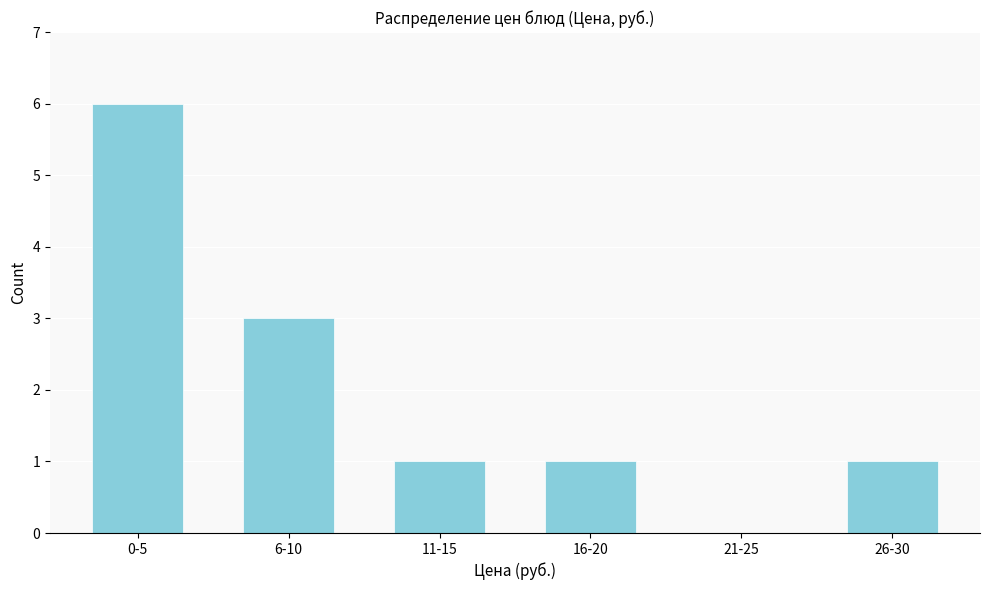

Reading right to left, transcribe all the data shown in this chart.

26-30=1	21-25=0	16-20=1	11-15=1	6-10=3	0-5=6